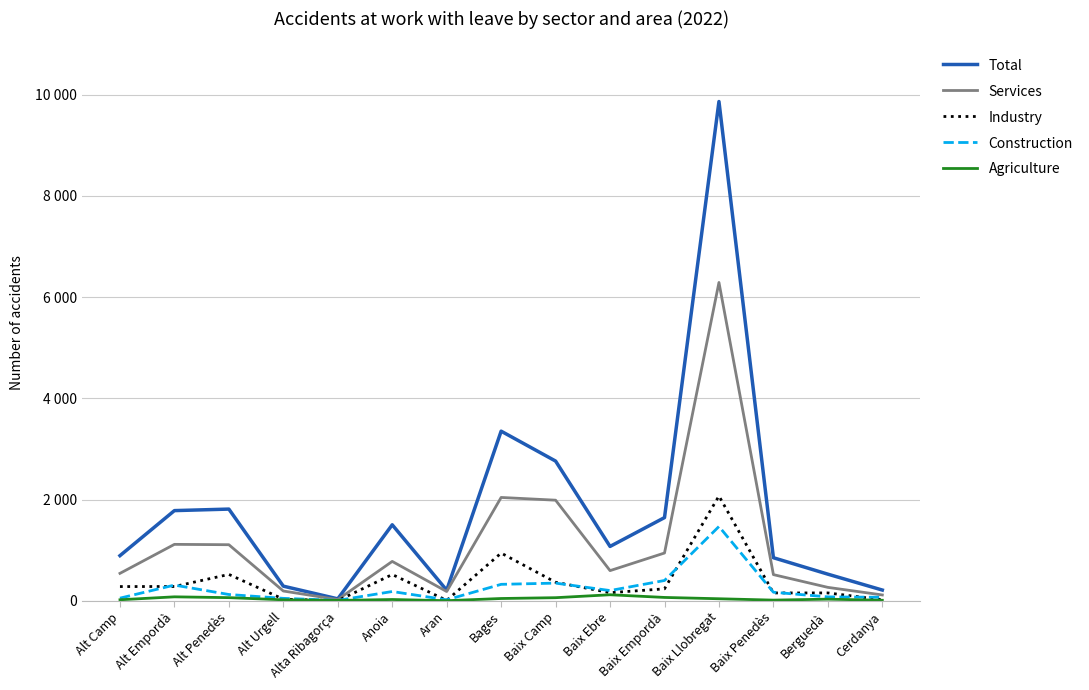

Is this an area chart (filled region under the line)?

No